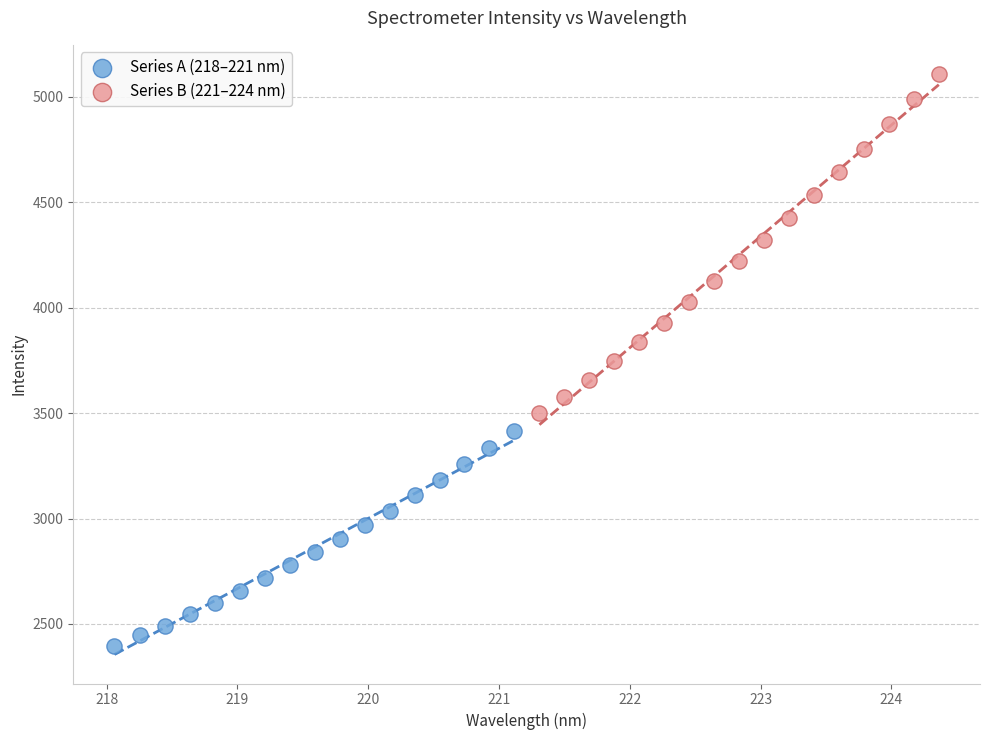

Which series has the largest Y range (max minus min)?

Series B (221–224 nm)